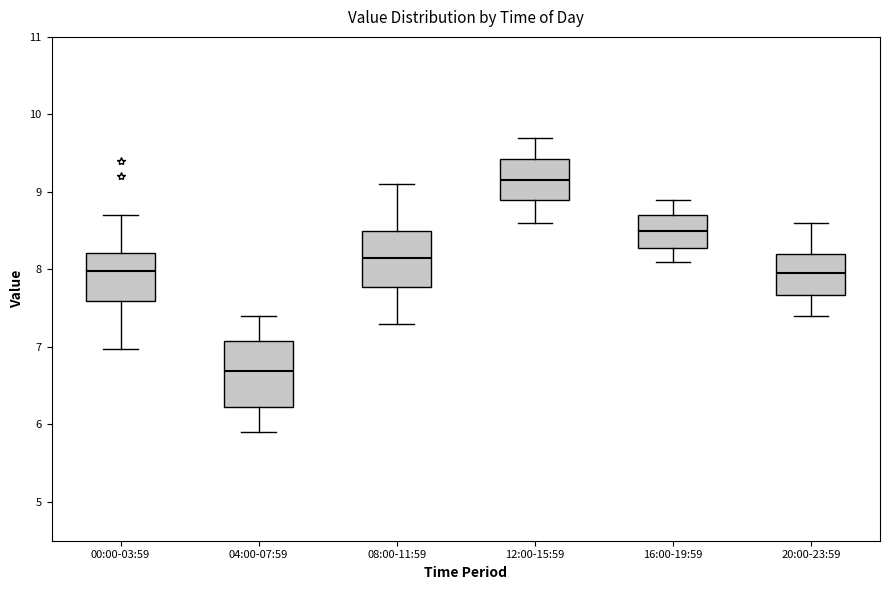

Comparing the boxes themselves (not the whiskers), which one is the tallest?

04:00-07:59